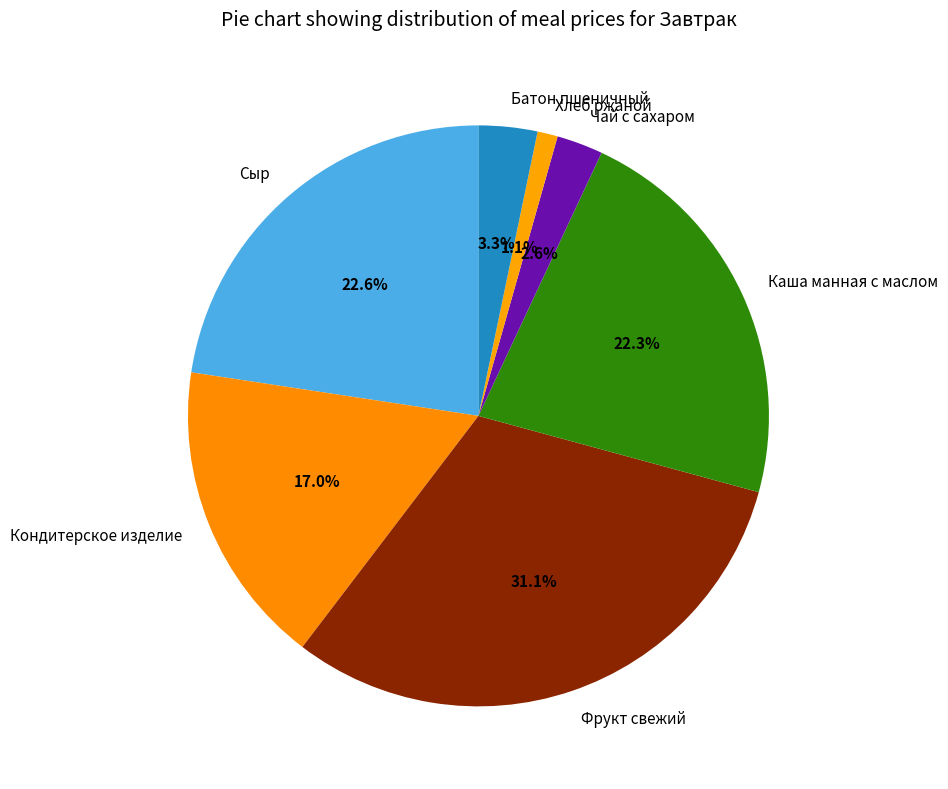

To the nearest percent, what is the difference between the largest and smallest slice percentages?

30%